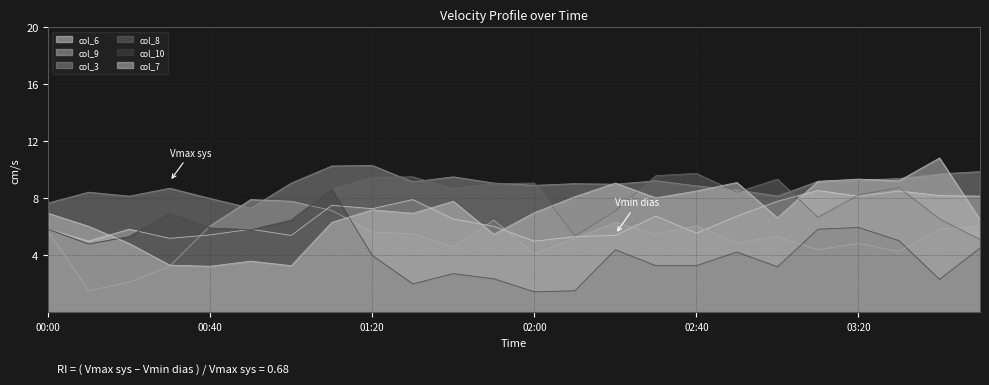

The col_8 series shows 5.3 at 00:20. True or false?

True